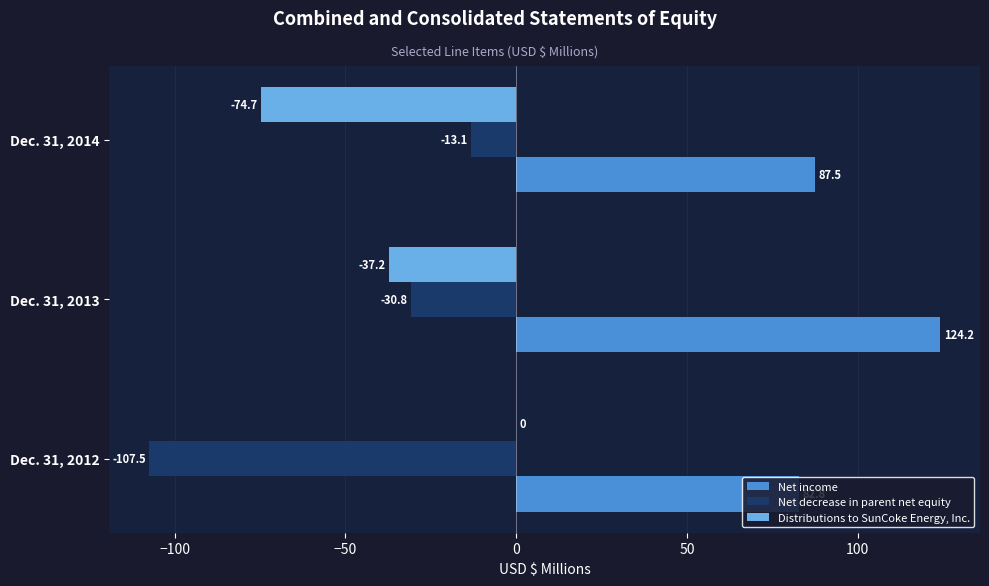

Which series has the largest total across all categories?

Net income